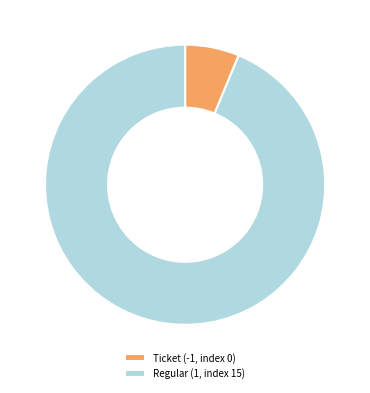

Approximately how many times larger is the value at Ticket (-1, index 0) compared to Regular (1, index 15)?

0.1